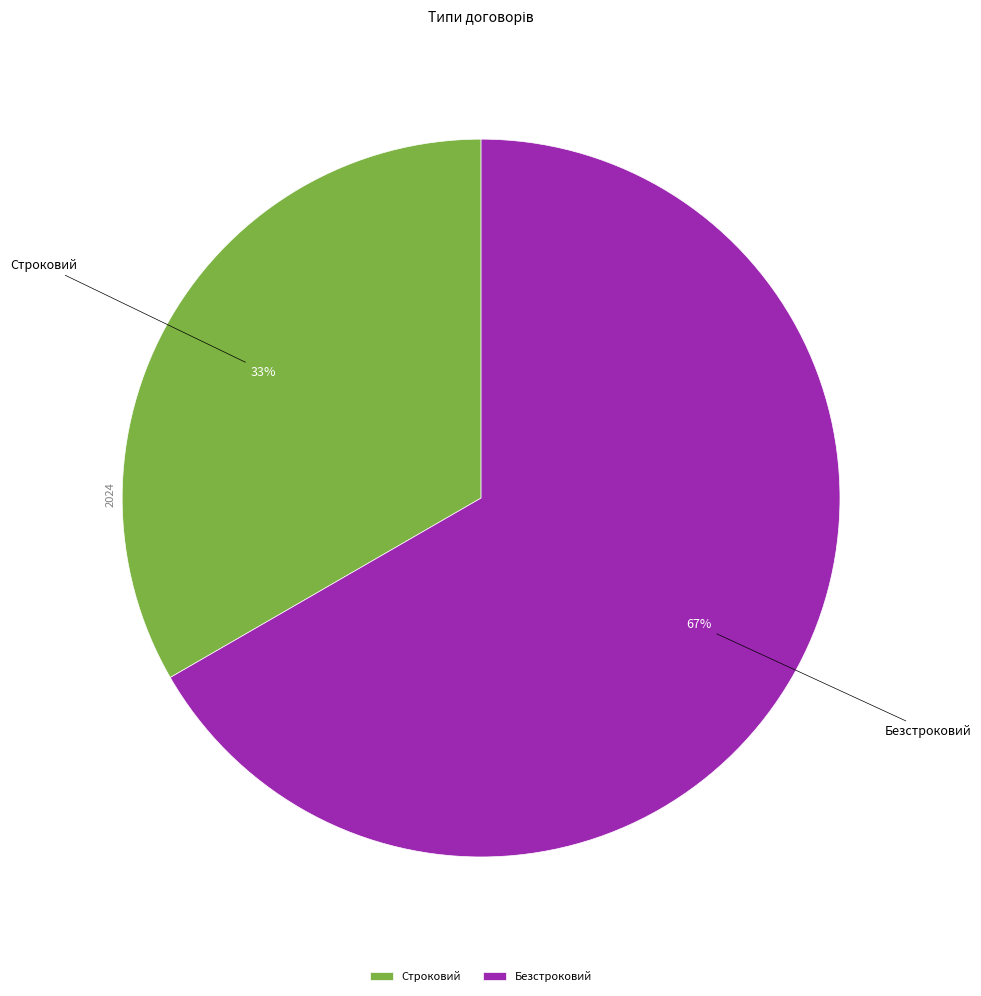

Rank the categories by value from highest to lowest.

Безстроковий, Строковий